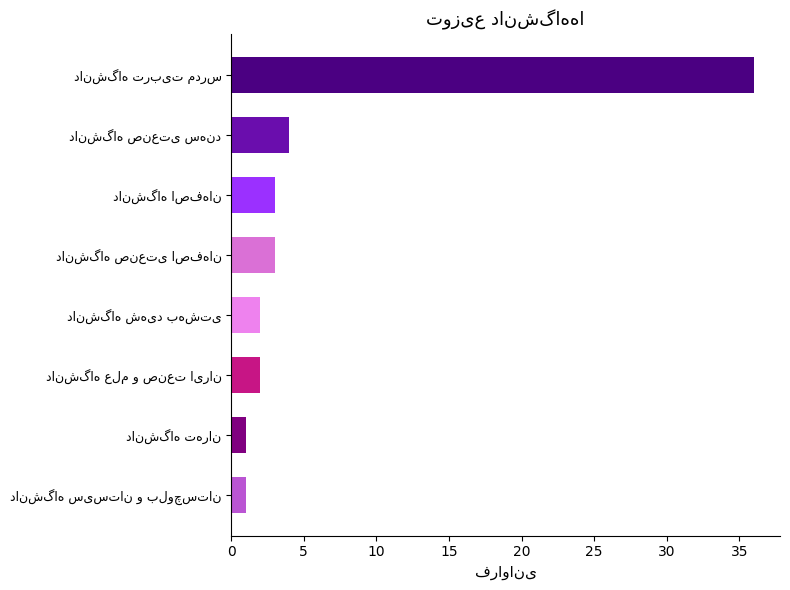

What is the greatest value displayed?

36